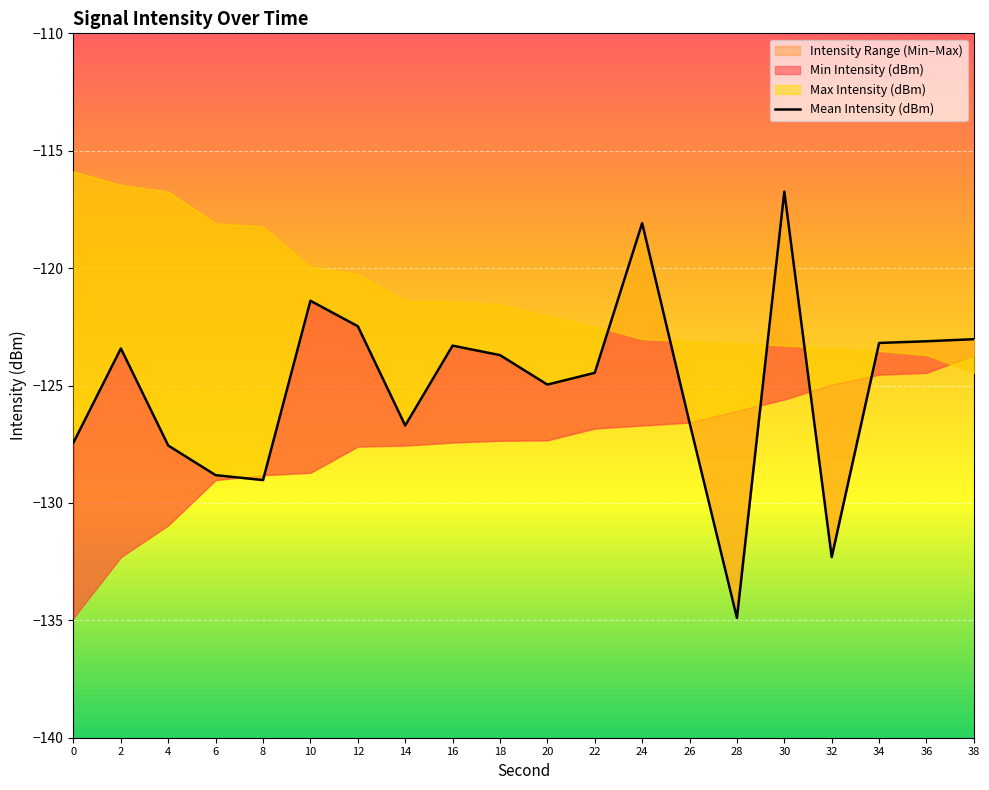

How many interior local valleys (lower than both neighbors) does the data have?

5